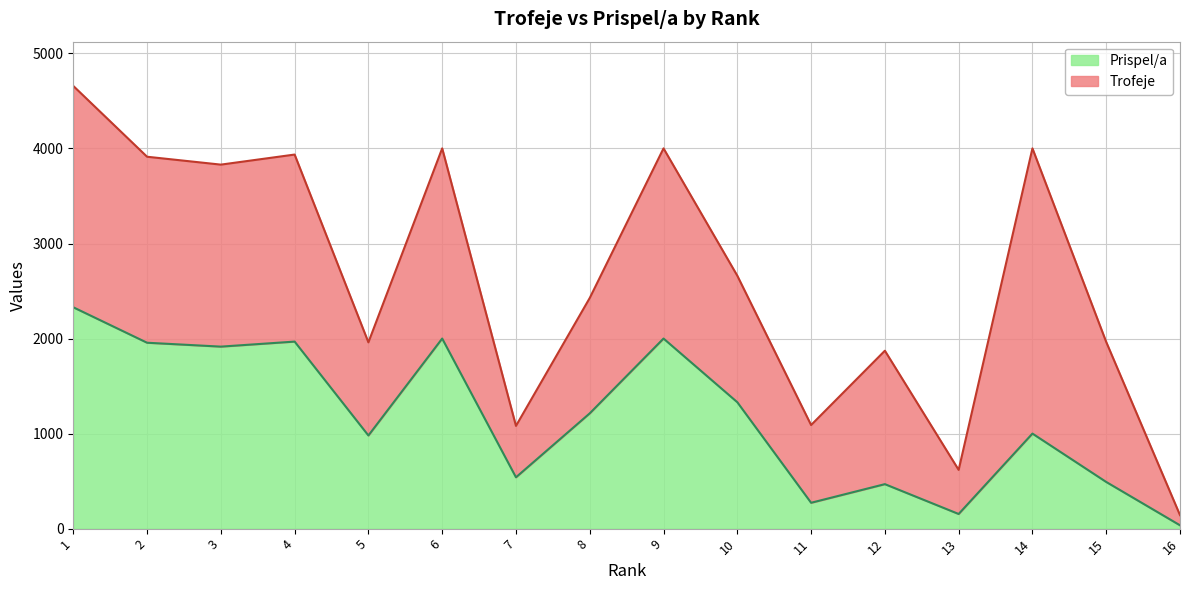

At 14, list the series in order from largest to smallest.

Trofeje, Prispel/a